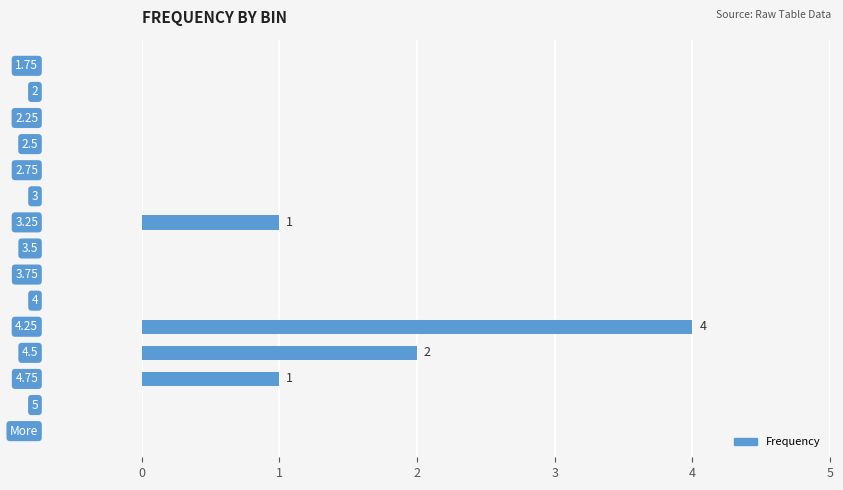

What is the maximum value shown in the chart?

4